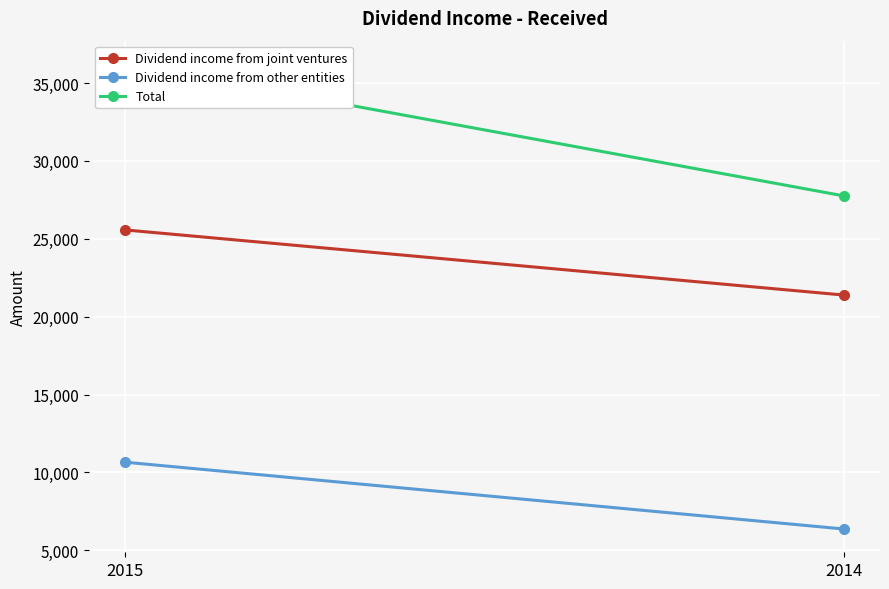

What is the minimum value for Dividend income from other entities?

6366